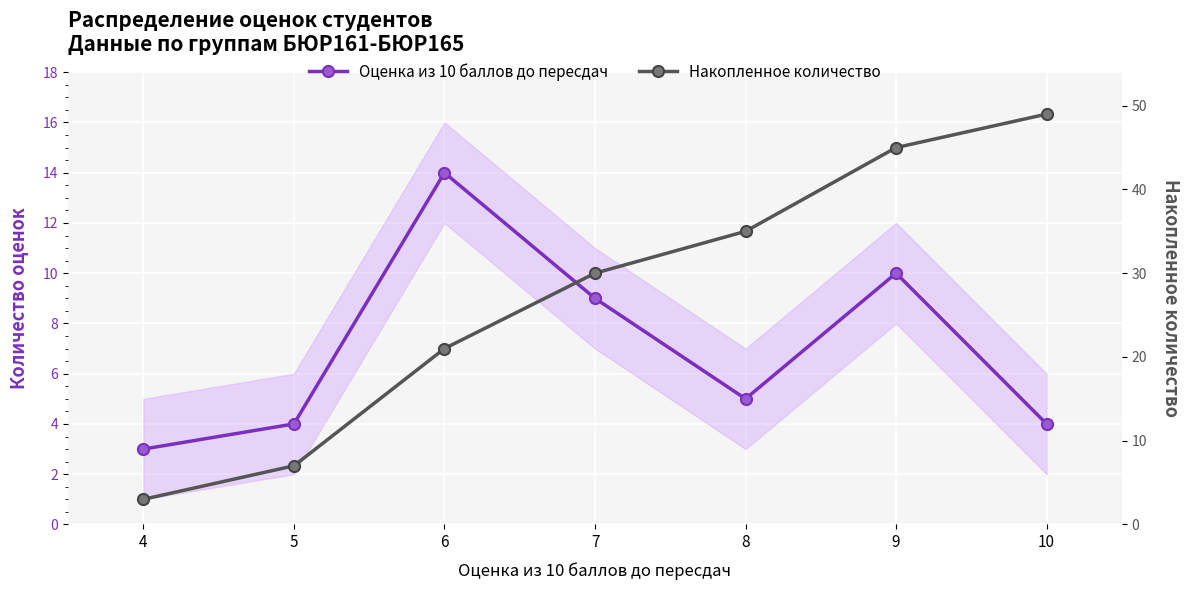

Reading left to right, what are all the values shown in this chart?

Оценка из 10 баллов до пересдач: 3	4	14	9	5	10	4
Накопленное количество: 3	7	21	30	35	45	49